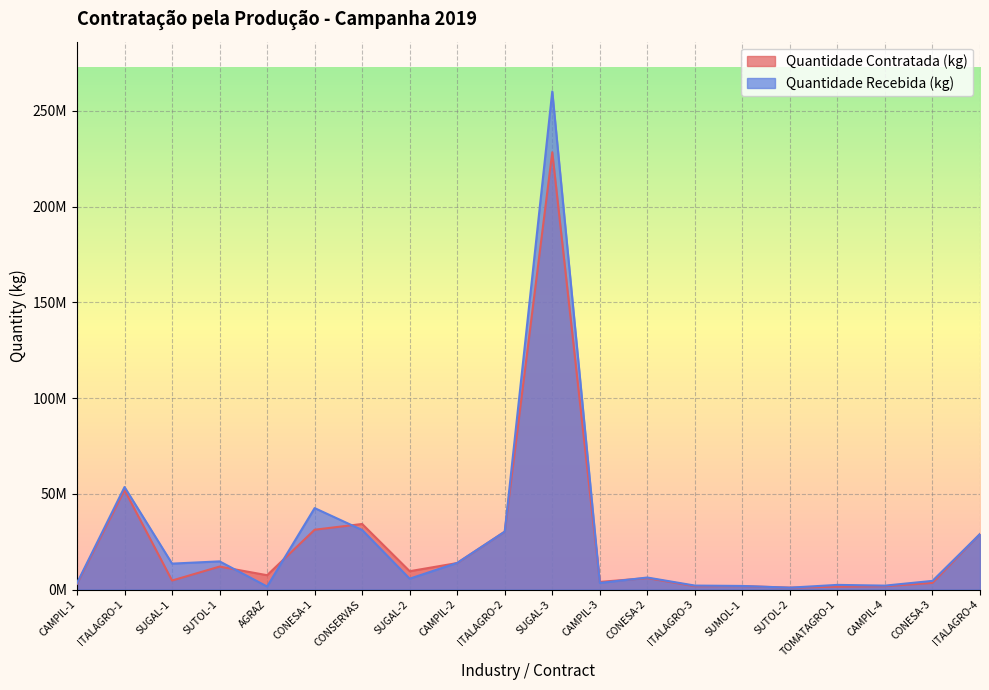

At which category does Quantidade Recebida (kg) reach its first local valley?

SUGAL-1